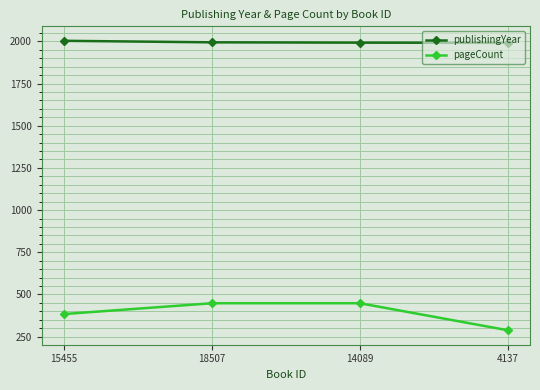

What is the sum of the pageCount values at 4137 and 14089?

736